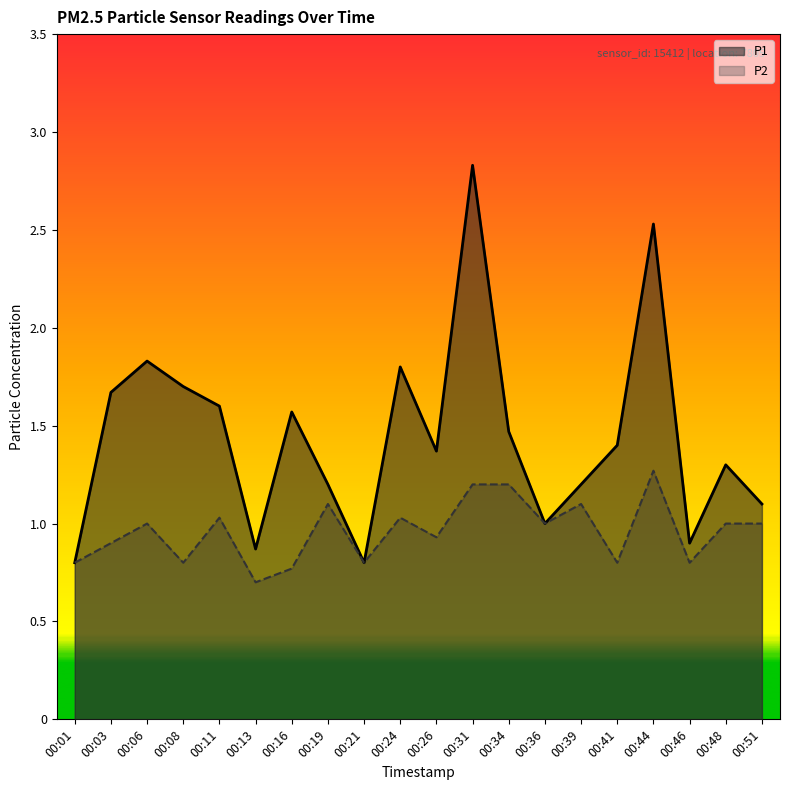

What is the minimum value shown in the chart?

0.7